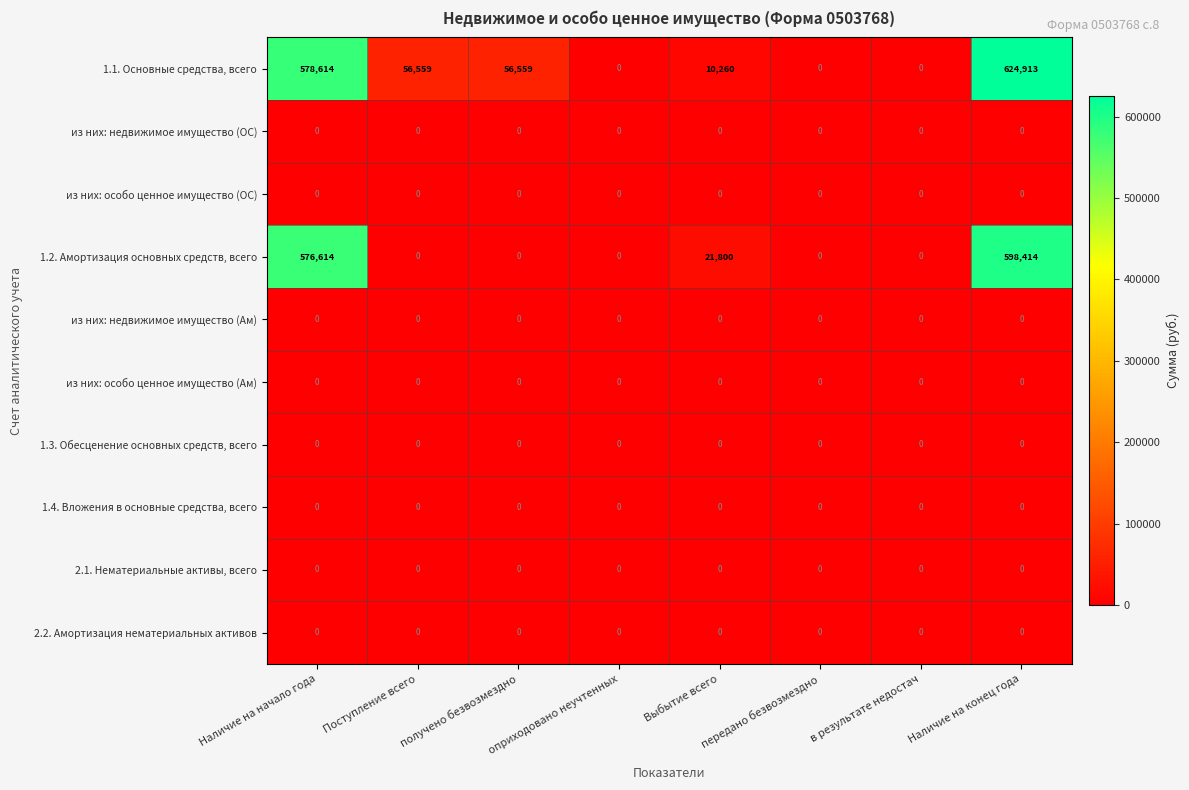

At which category is the sum across all series the highest?

Наличие на конец года